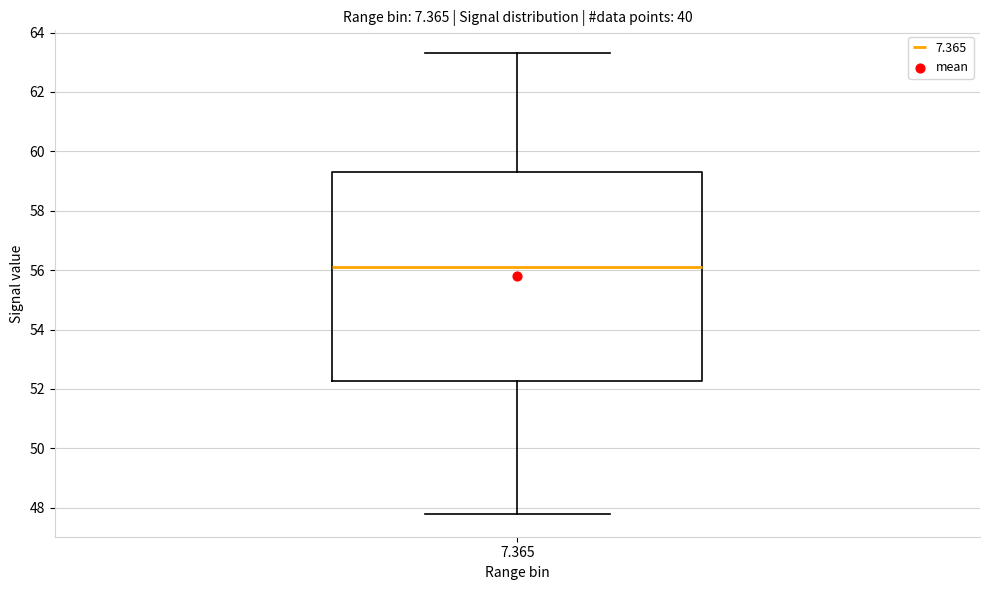

Transcribe this box plot: give where the median line is, the range the box spans, and where the two whiskers end, as read against the y-axis. The values are not printed on the chart, so give them approximately, as read against the axis.

median 56.2, box 52.2 to 59.4, whiskers 47.8 to 63.4